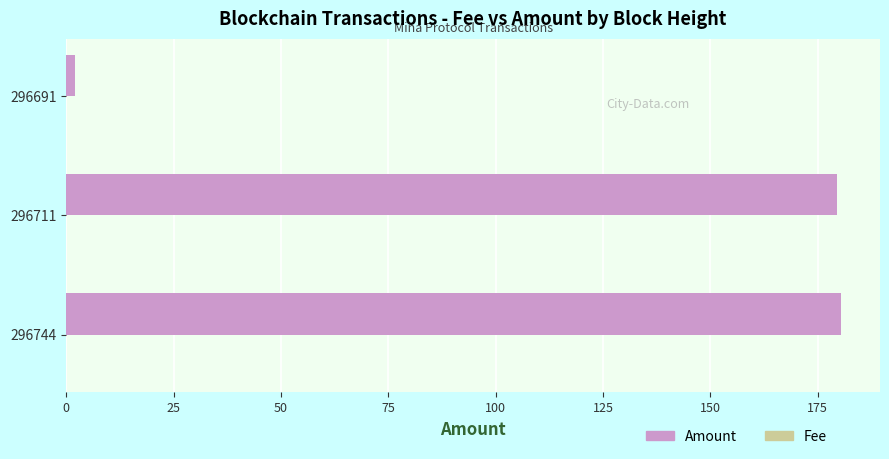

Is it true that Amount equals 180.5 at 296744?

True